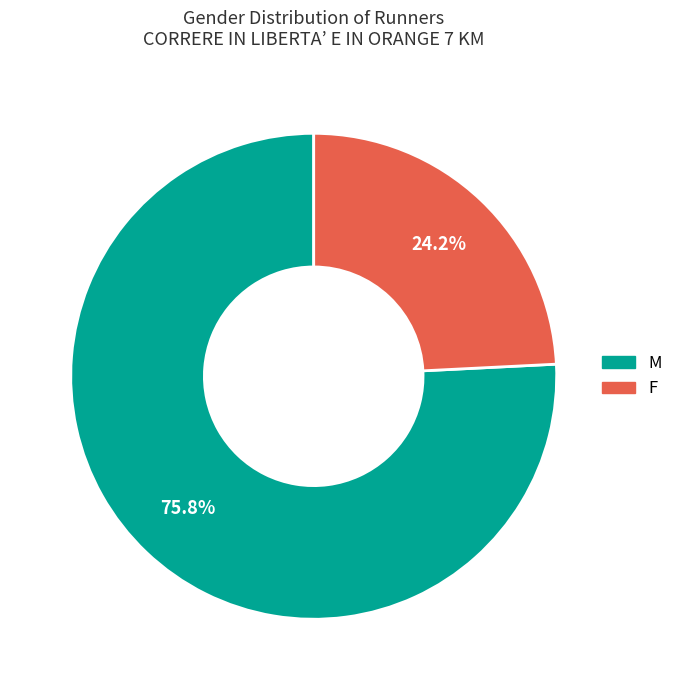

To the nearest percent, what portion does M represent?

76%